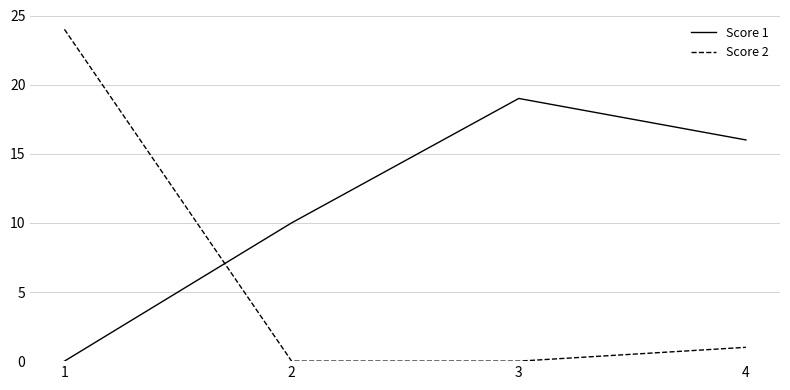

Is it true that Score 2 equals 24 at 1?

True